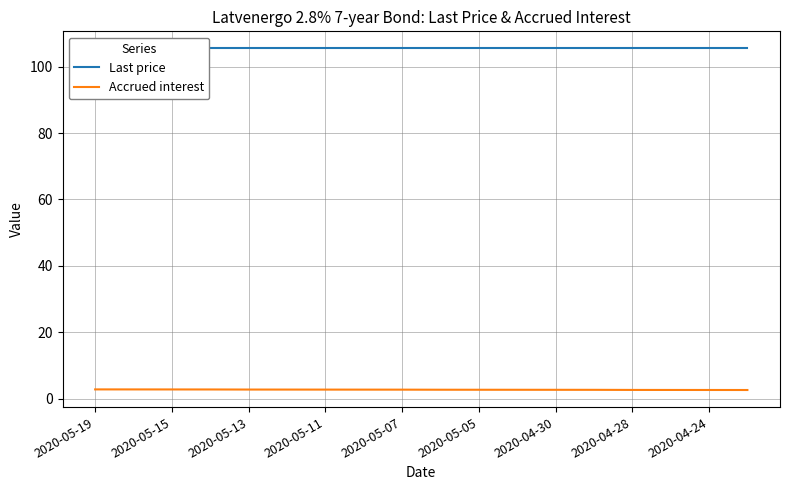

True or false: Accrued interest and Last price intersect in this chart.

False